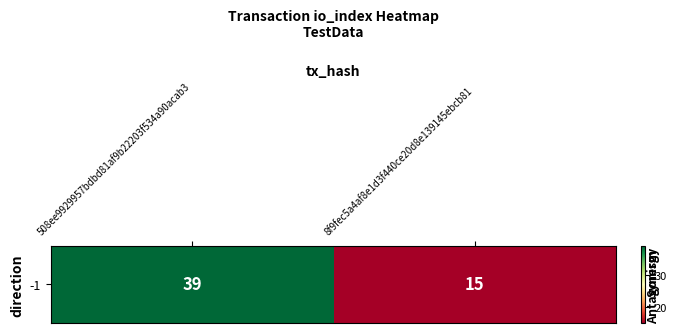

True or false: the data shows 23 at 8f9fec5a4af8e1d3f440ce20d8e139145ebcb81.

False